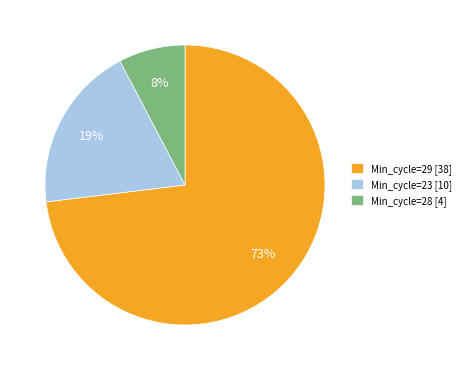

Does any single category account for the majority?

Yes